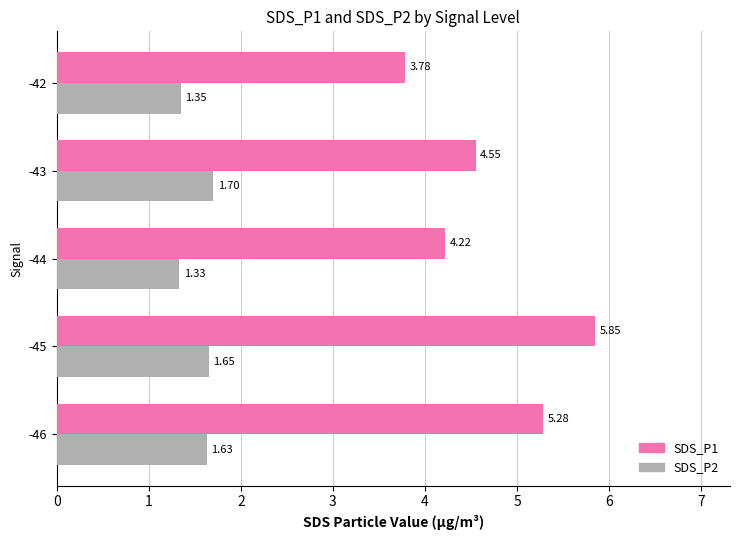

At how many categories does at least one series exceed 4?

4